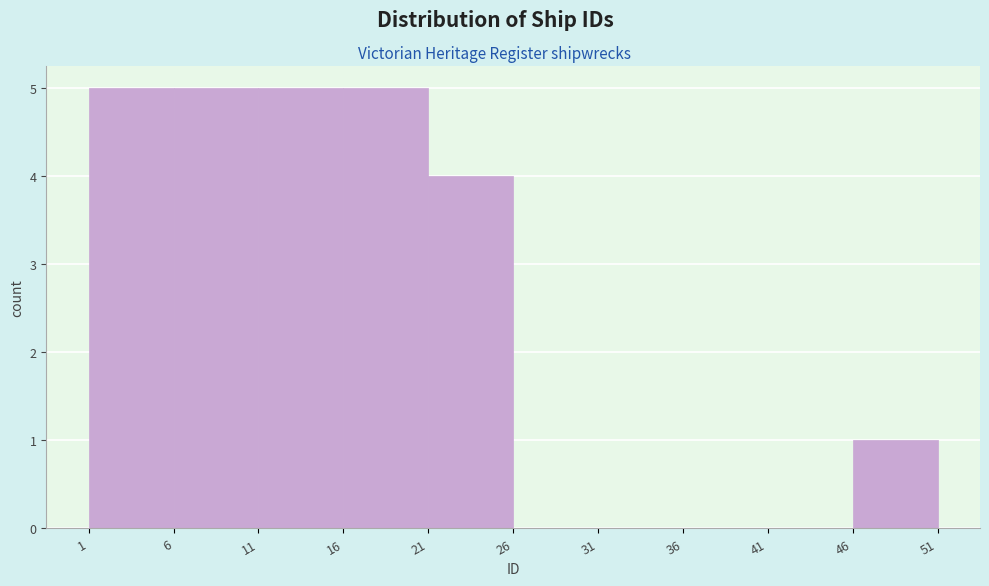

What is the height of the bar covering 16 to 21 on the x-axis? The values are not printed on the chart, so give them approximately, as read against the axis.

5